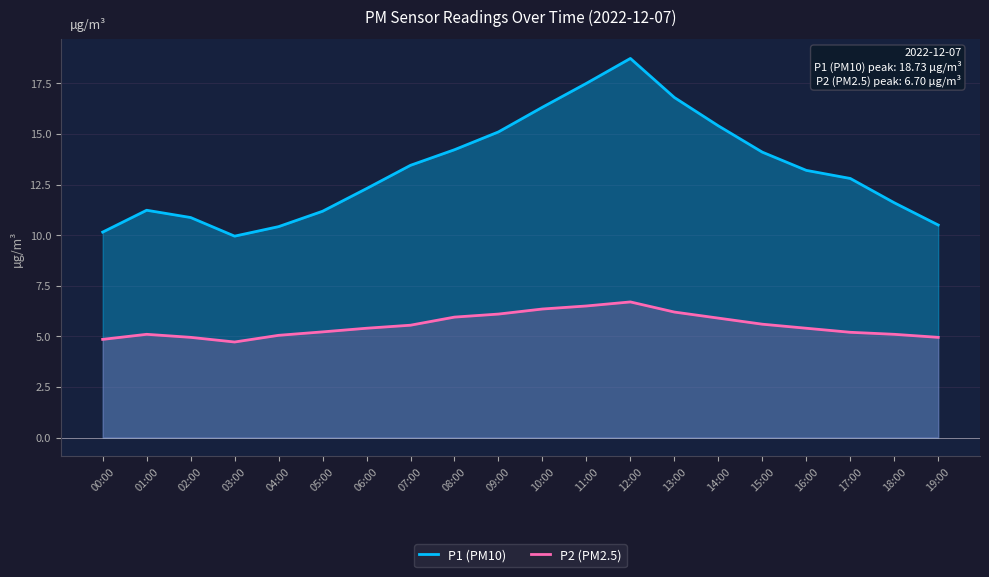

Rank the series by their maximum value, from highest to lowest.

P1 (PM10), P2 (PM2.5)